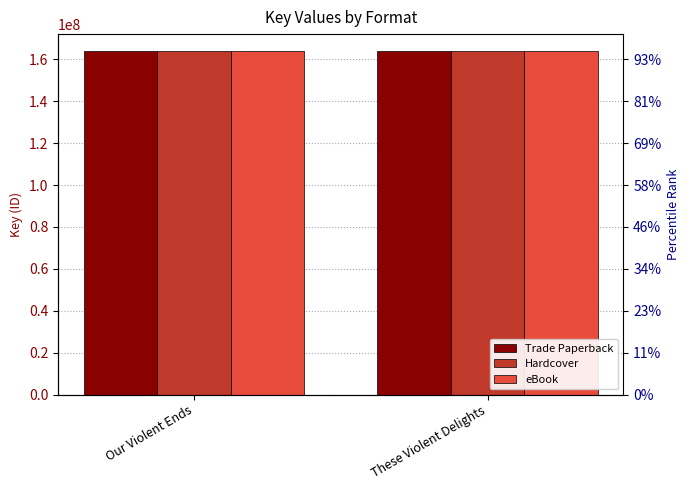

Between Our Violent Ends and These Violent Delights, which is larger?

Our Violent Ends